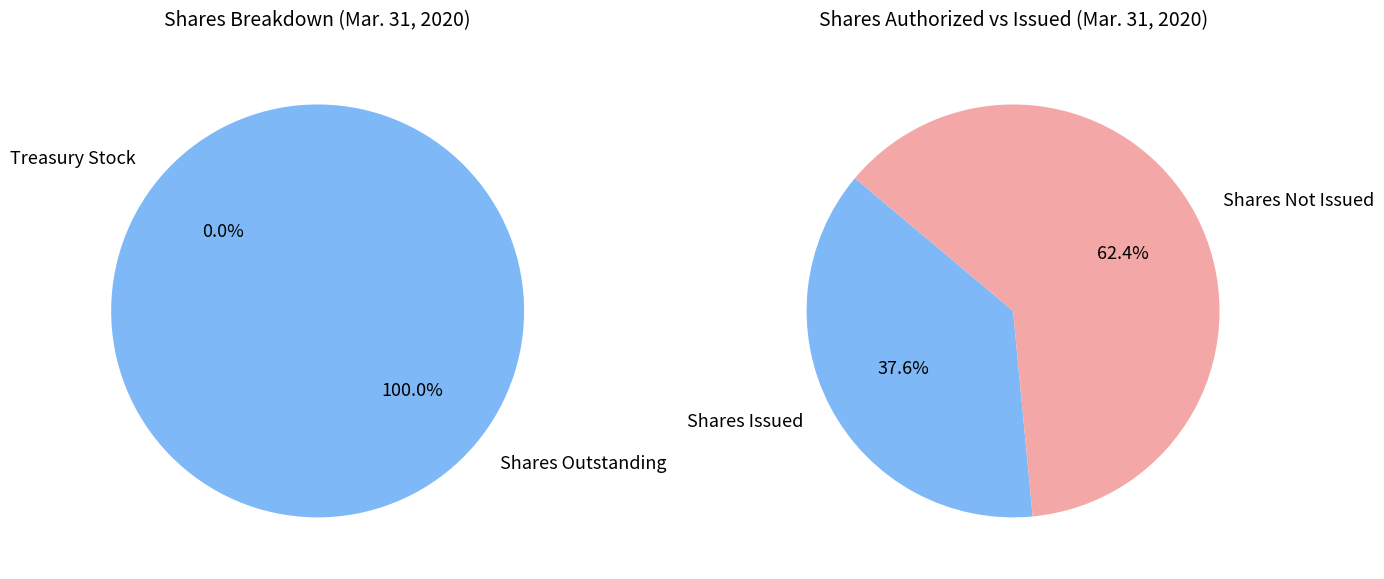

Count the number of slices in the pie.

4